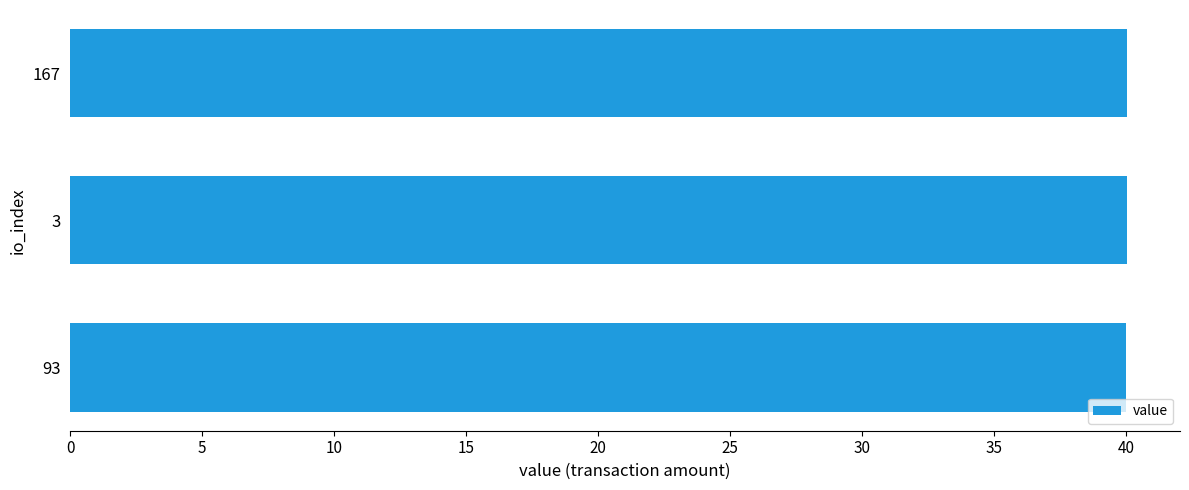

What is the smallest value displayed?

40.0